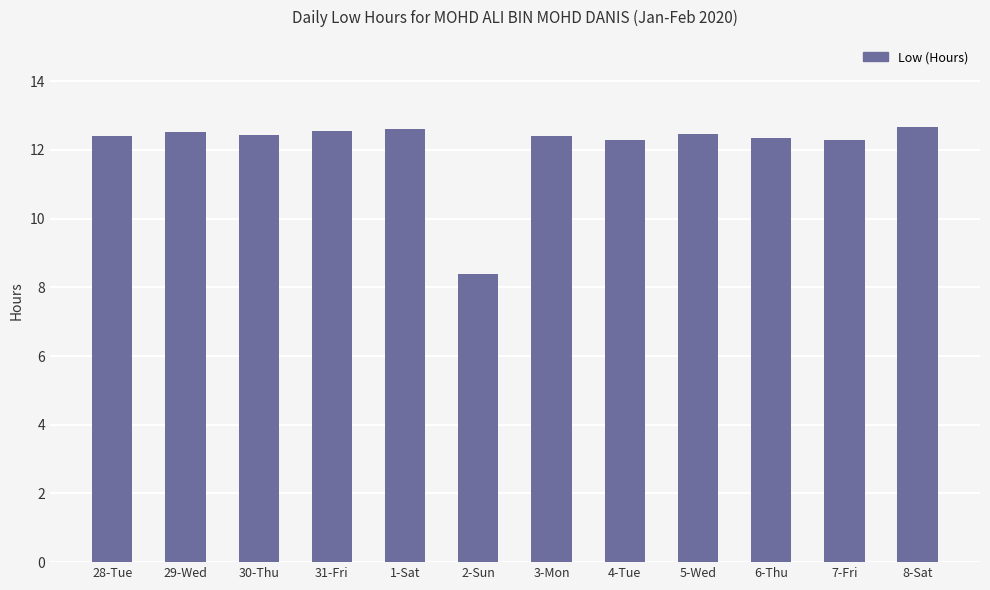

What is the minimum value shown in the chart?

8.4